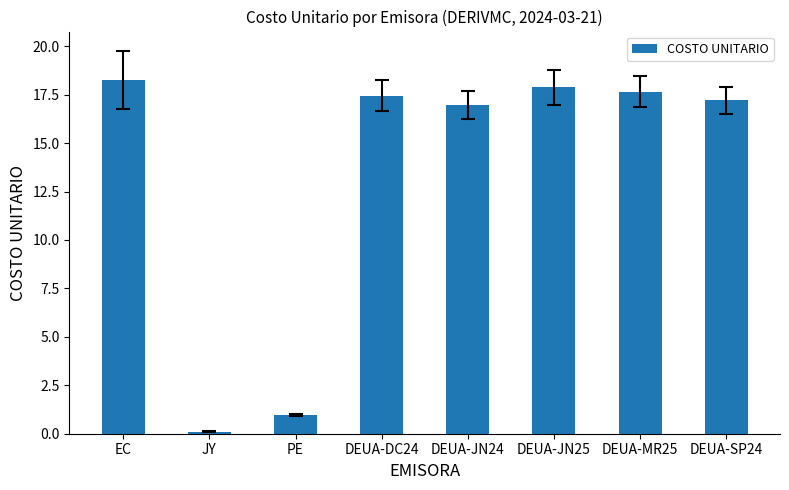

What is the smallest value displayed?

0.1